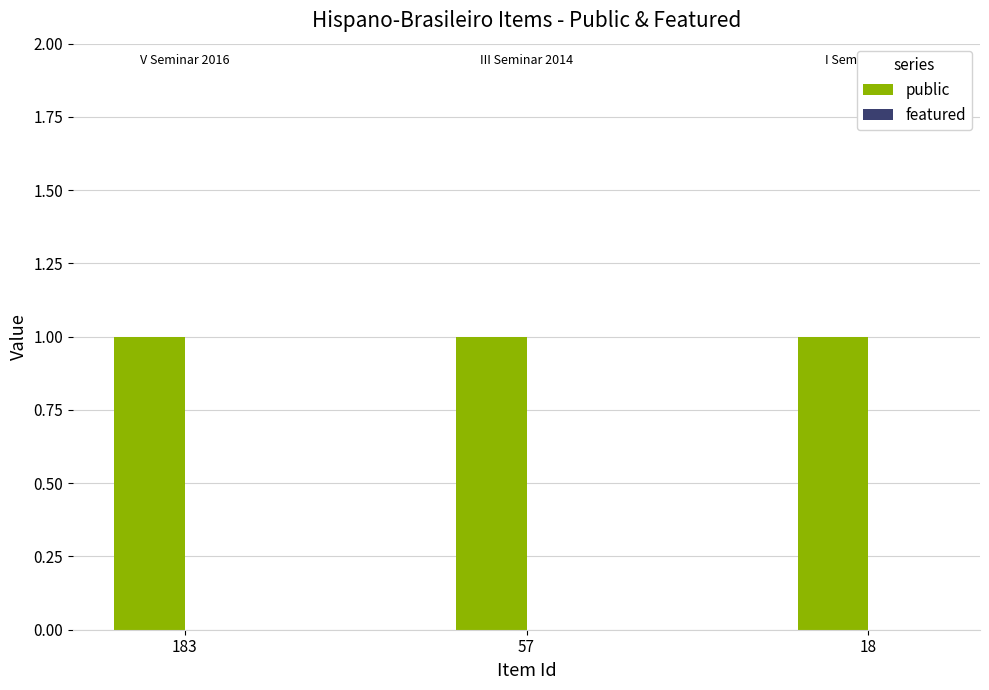

Where is public nearest to the value 1?

183